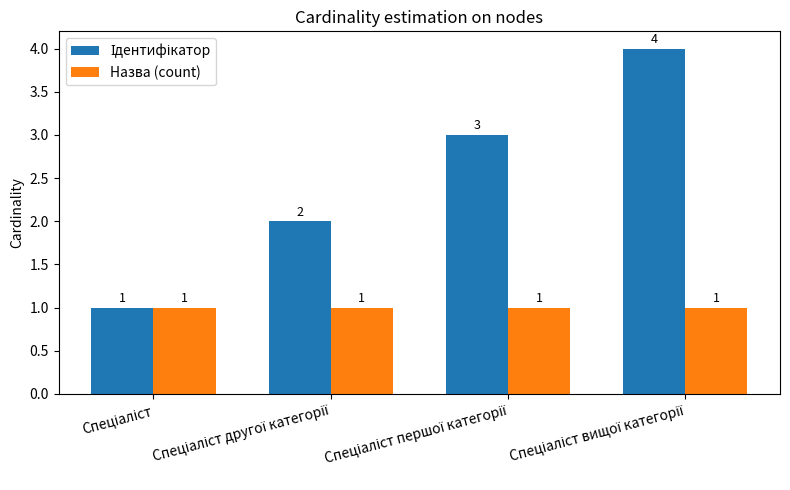

What is the sum of all Назва (count) values?

4